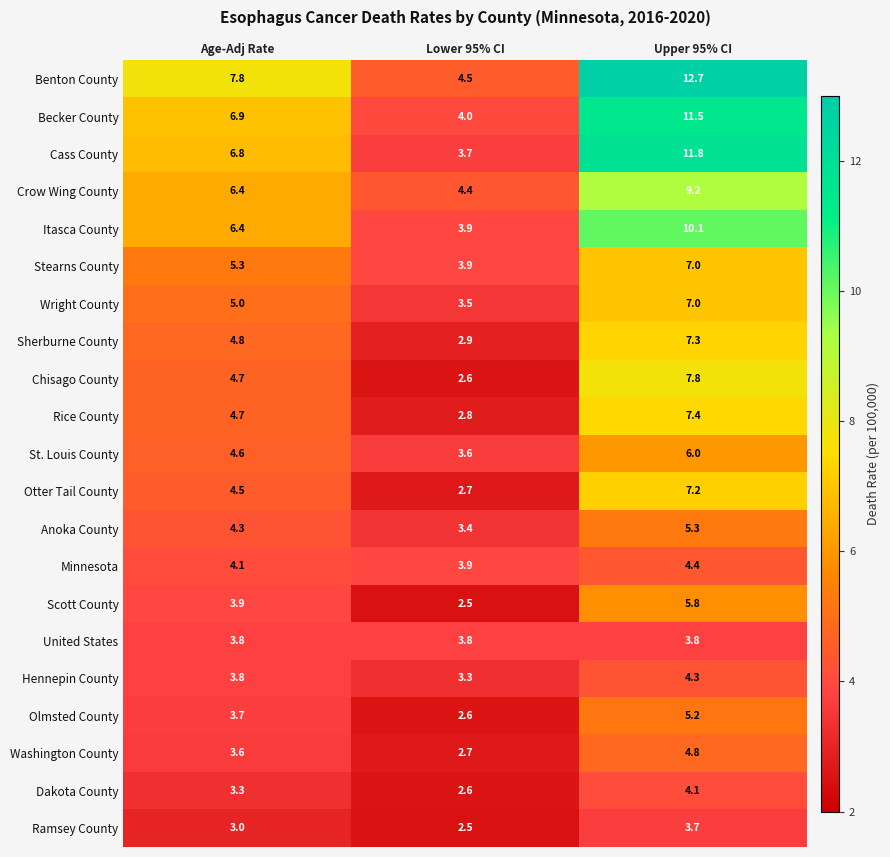

What value does the Hennepin County series have at Age-Adj Rate?

3.8